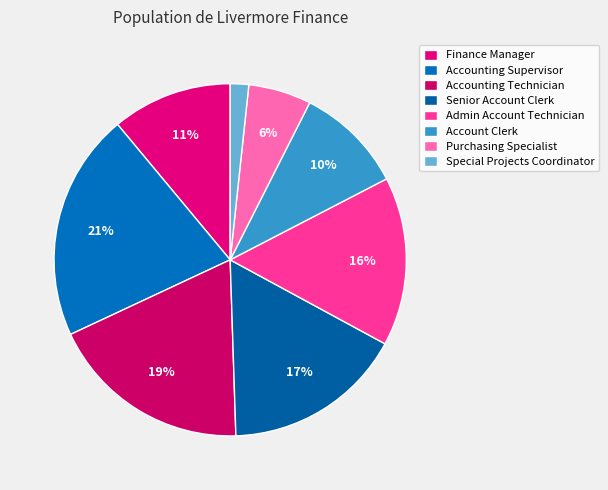

Between Accounting Supervisor and Accounting Technician, which is larger?

Accounting Supervisor